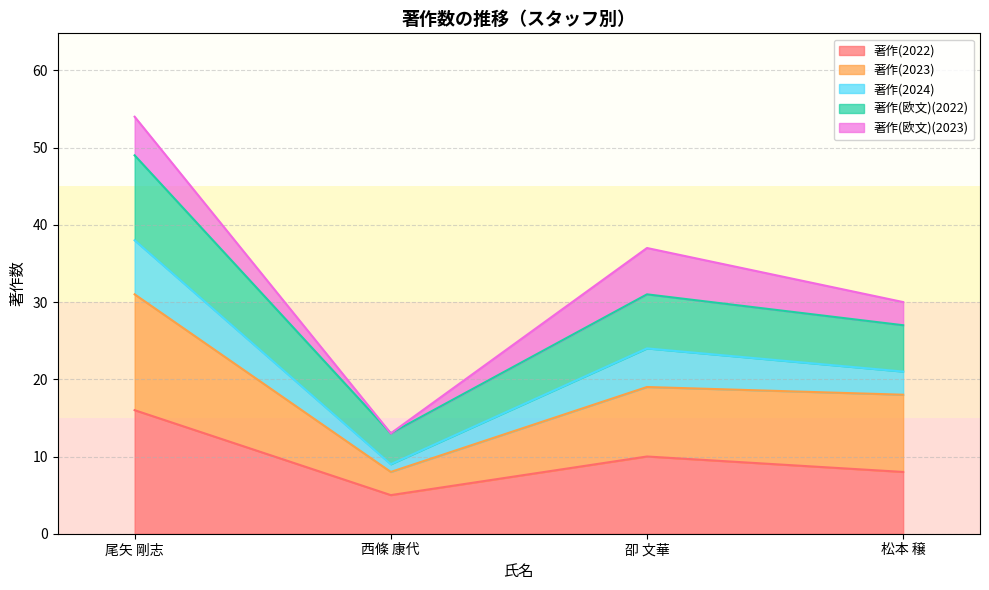

The 著作(2022) series shows 4 at 松本 穣. True or false?

False